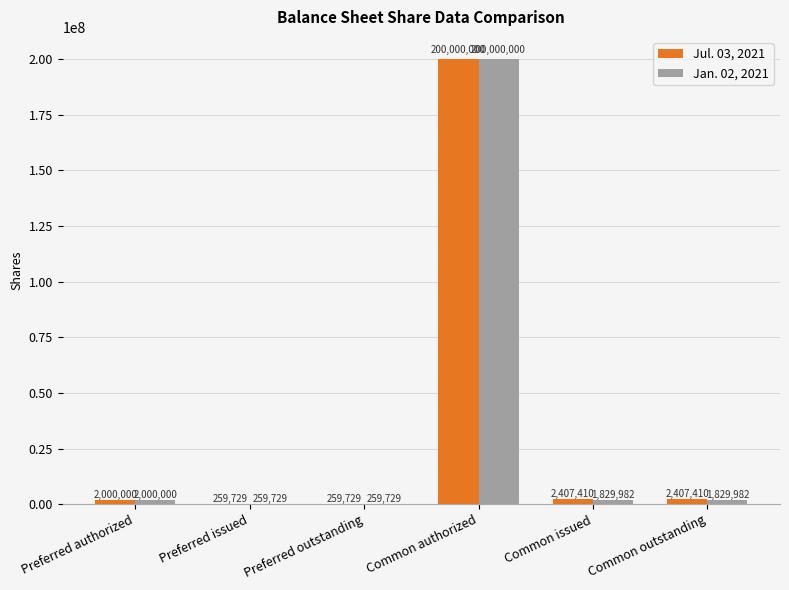

What is the sum of all Jan. 02, 2021 values?

206179422